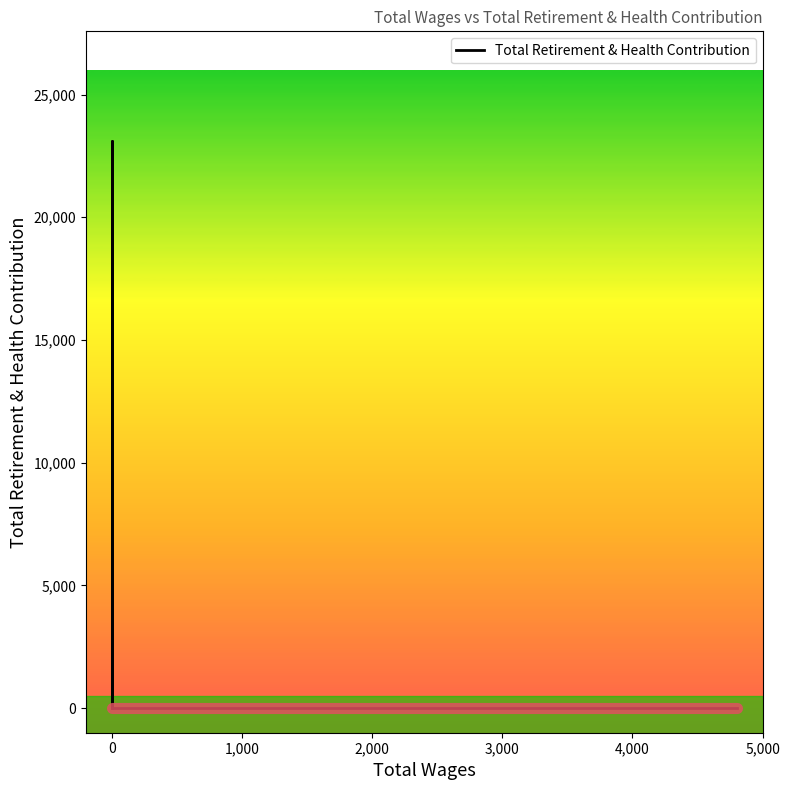

At which category does the data reach its first local peak?

16